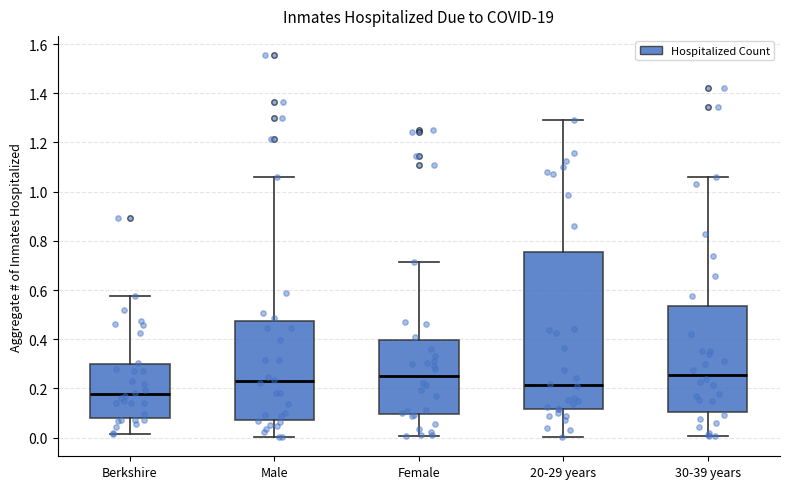

Reading left to right, read every box against the y-axis: the position of its median line, the range the box covers, and the ends of its whiskers. The values are not printed on the chart, so give them approximately, as read against the axis.

Berkshire: median 0.18, box 0.08 to 0.30, whiskers 0.02 to 0.58
Male: median 0.22, box 0.08 to 0.48, whiskers 0.00 to 1.06
Female: median 0.26, box 0.10 to 0.40, whiskers 0.00 to 0.72
20-29 years: median 0.22, box 0.12 to 0.76, whiskers 0.00 to 1.30
30-39 years: median 0.26, box 0.10 to 0.54, whiskers 0.00 to 1.06